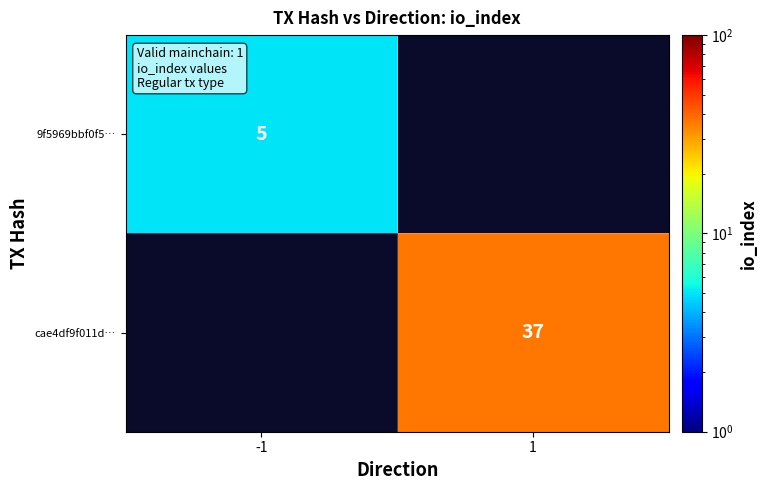

Is it true that cae4df9f011d… equals 37 at 1?

True